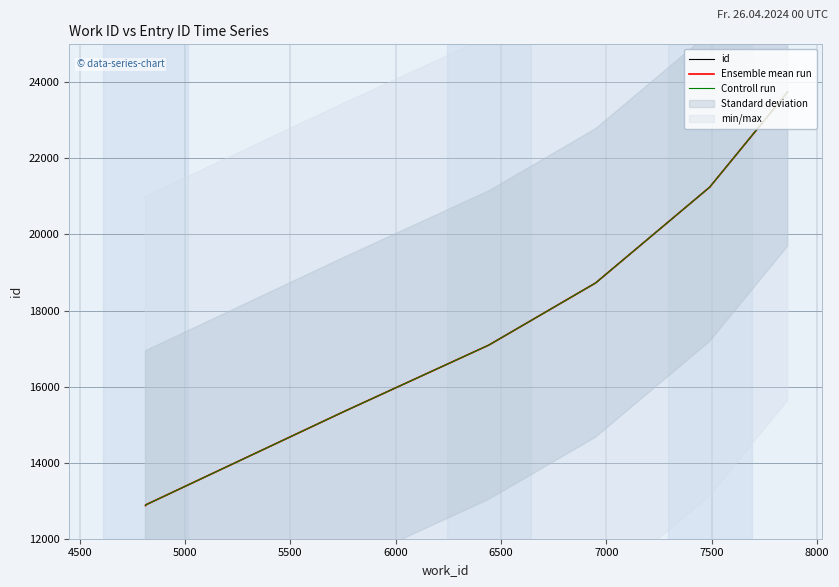

Which series changed the most between 4500 and 5000?

id